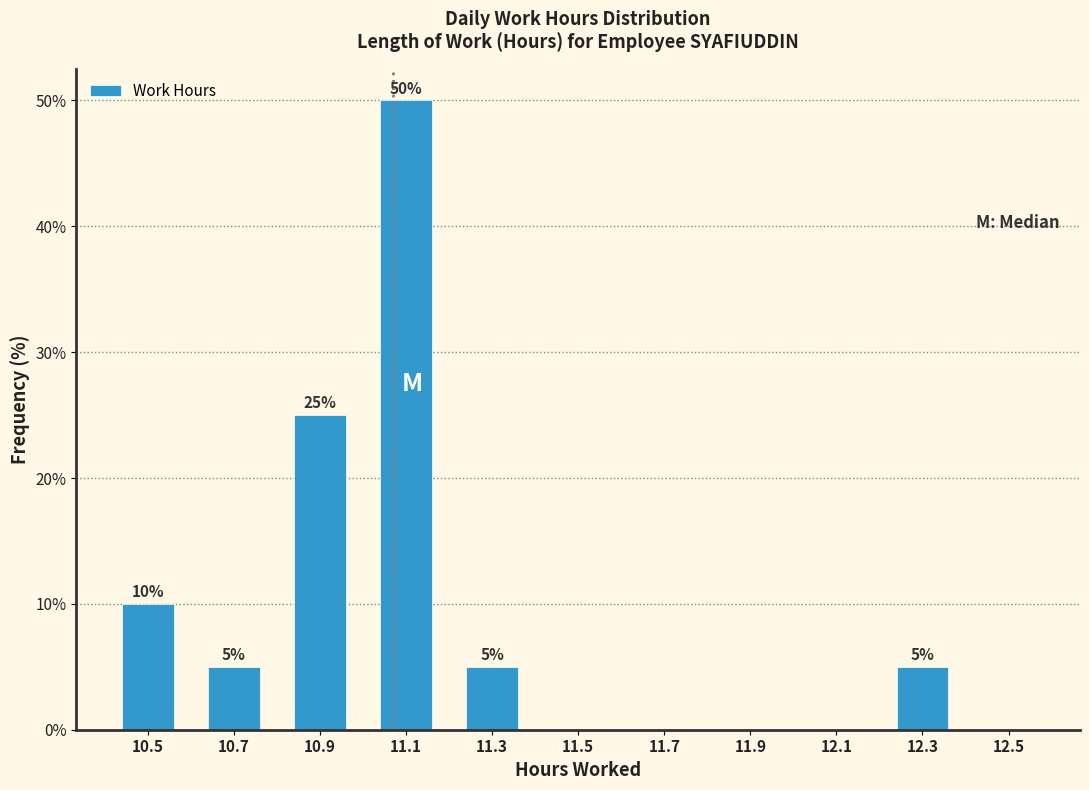

Over which range of the x-axis is the bar tallest?

11.0 to 11.2